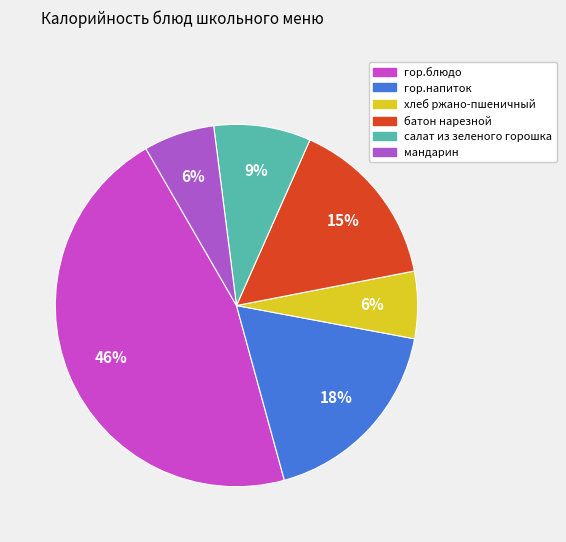

What percentage is the хлеб ржано-пшеничный slice, to the nearest percent?

6%